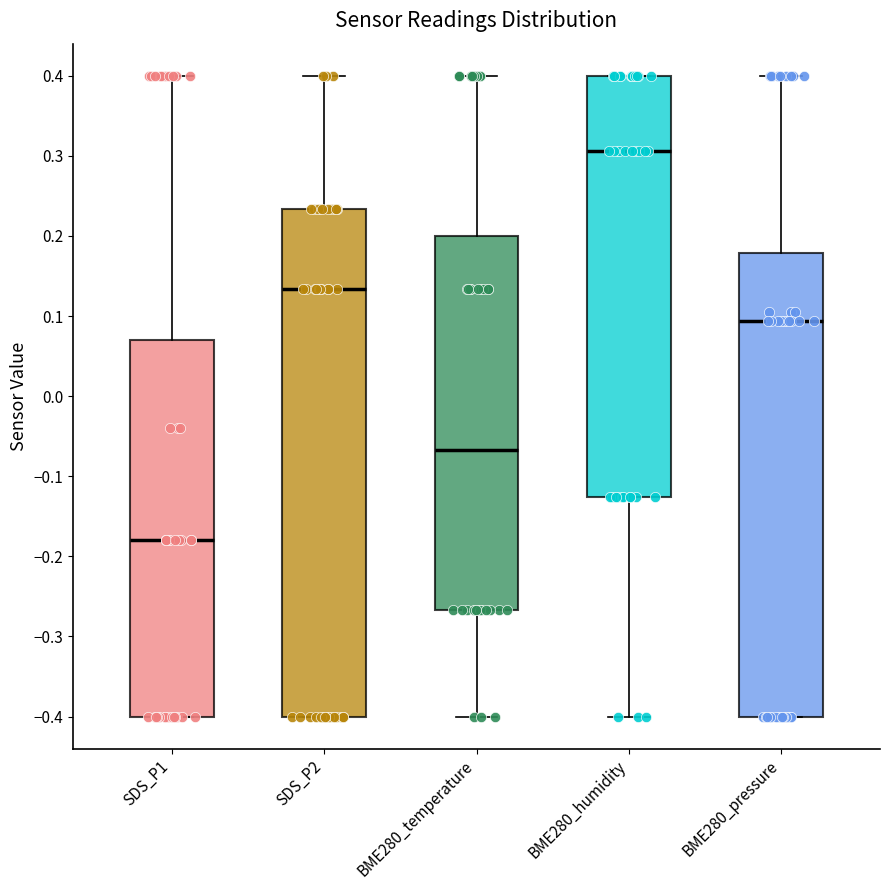

Reading left to right, transcribe this box plot: for each box, give where its median line is, the range the box spans, and where its two whiskers end, as read against the y-axis. The values are not printed on the chart, so give them approximately, as read against the axis.

SDS_P1: median -0.18, box -0.40 to 0.07, whiskers -0.40 to 0.40
SDS_P2: median 0.13, box -0.40 to 0.23, whiskers -0.40 to 0.40
BME280_temperature: median -0.07, box -0.27 to 0.20, whiskers -0.40 to 0.40
BME280_humidity: median 0.31, box -0.13 to 0.40, whiskers -0.40 to 0.40
BME280_pressure: median 0.09, box -0.40 to 0.18, whiskers -0.40 to 0.40